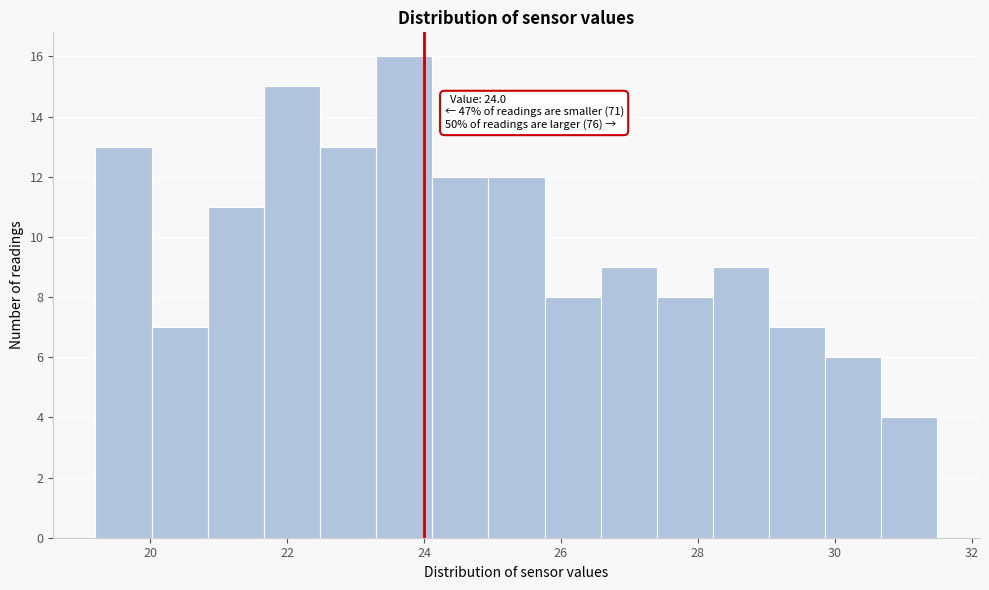

Over which range of the x-axis is the bar tallest?

23.30 to 24.12